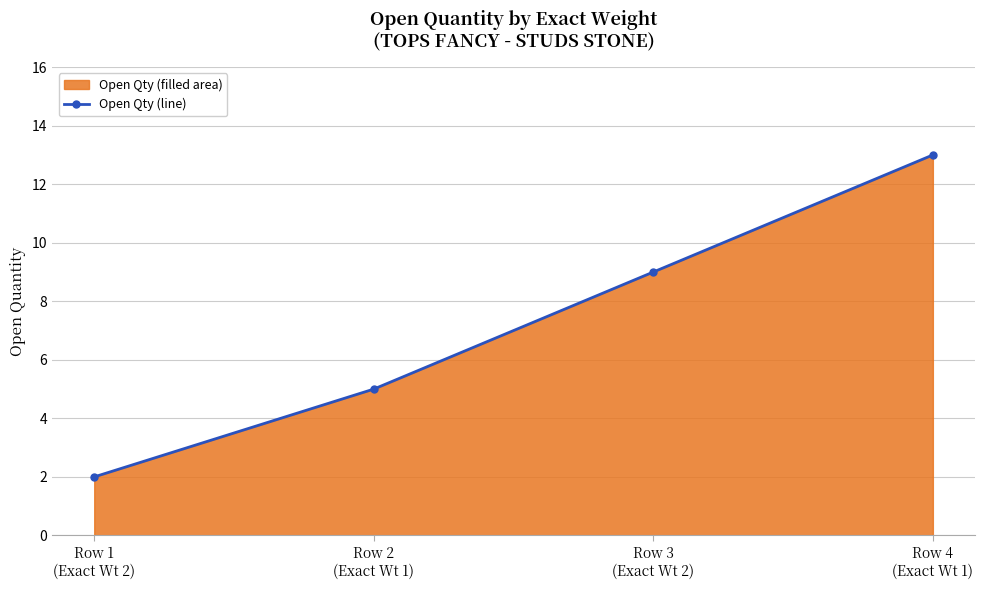

The value at Row 3
(Exact Wt 2) is 15. True or false?

False